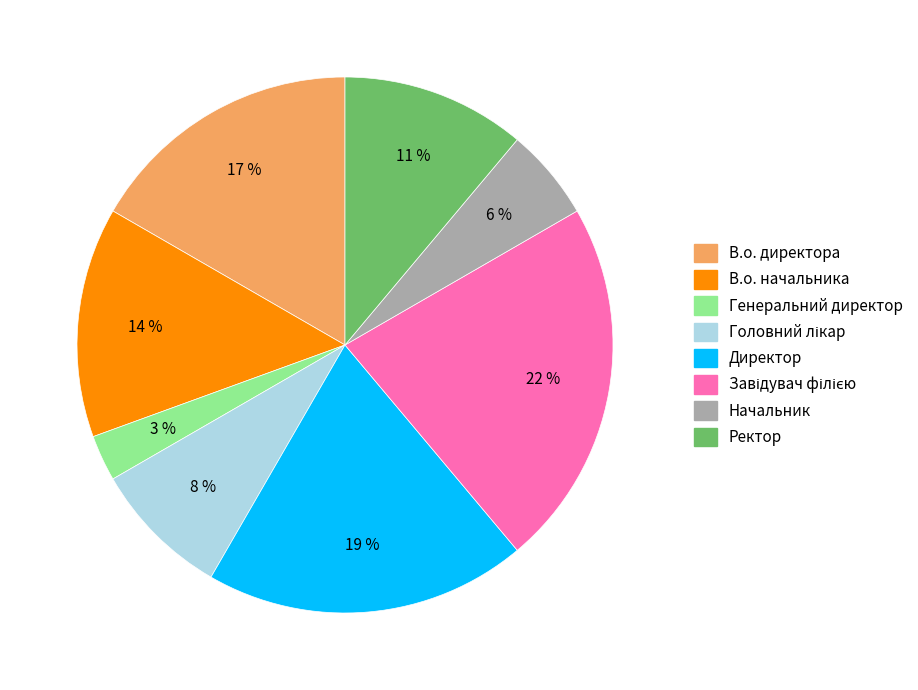

Is the sum of В.о. начальника and Генеральний директор greater than half?

No